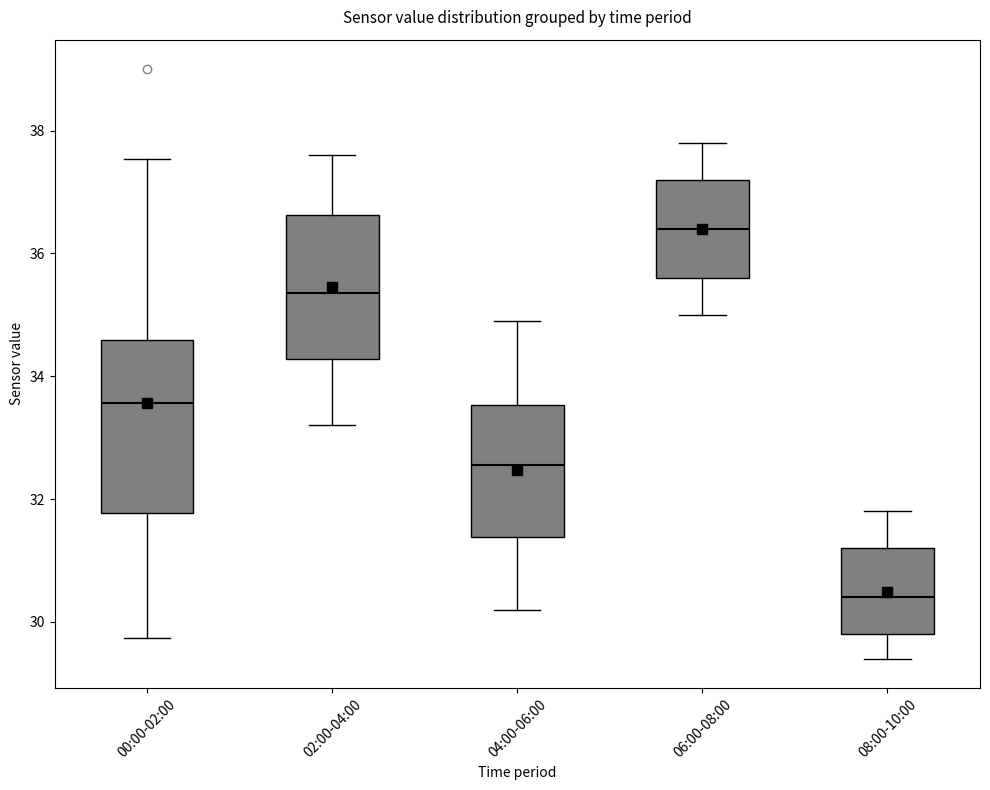

Reading left to right, read every box against the y-axis: the position of its median line, the range the box covers, and the ends of its whiskers. The values are not printed on the chart, so give them approximately, as read against the axis.

00:00-02:00: median 33.6, box 31.8 to 34.6, whiskers 29.8 to 37.6
02:00-04:00: median 35.4, box 34.2 to 36.6, whiskers 33.2 to 37.6
04:00-06:00: median 32.6, box 31.4 to 33.6, whiskers 30.2 to 35.0
06:00-08:00: median 36.4, box 35.6 to 37.2, whiskers 35.0 to 37.8
08:00-10:00: median 30.4, box 29.8 to 31.2, whiskers 29.4 to 31.8